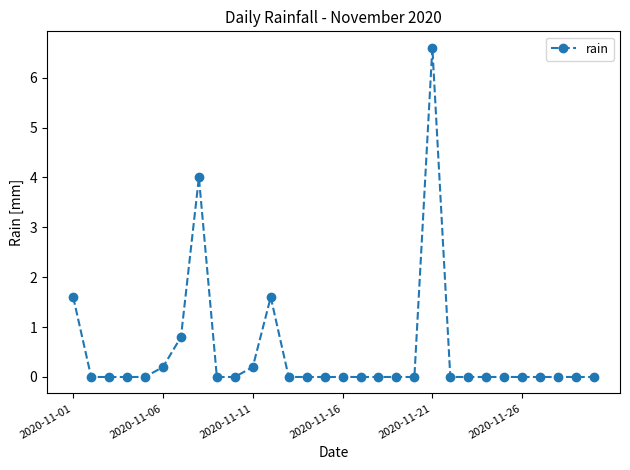

What is the average value?

0.5